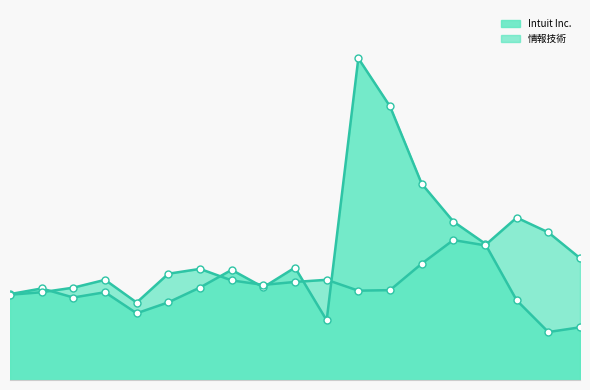

In 情報技術, how many points are lower than both neighbors (excluding endpoints)?

4